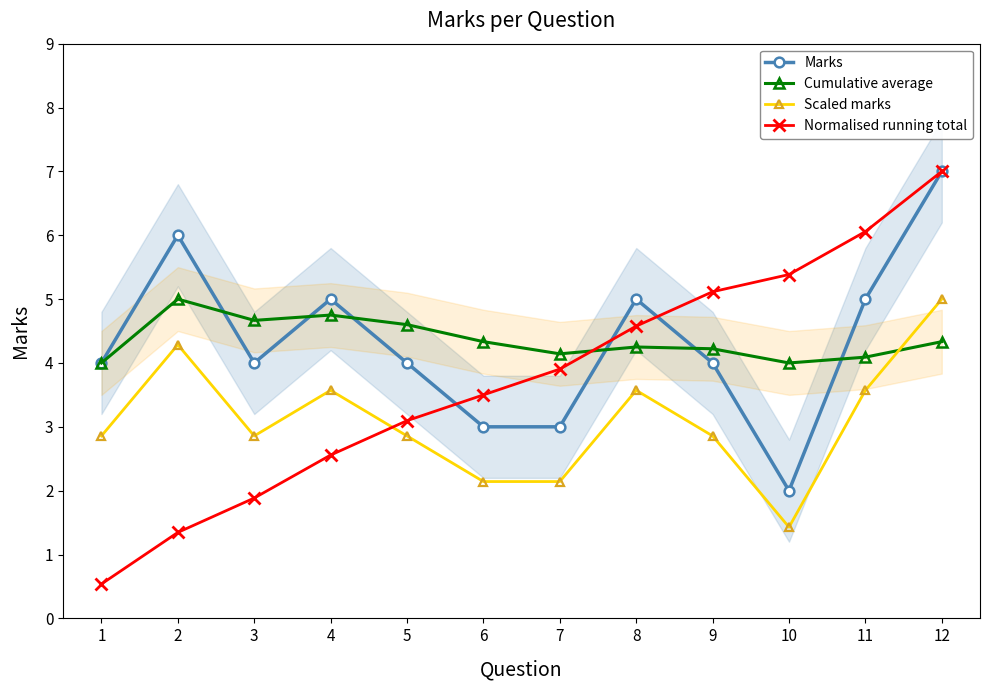

What is the maximum value shown in the chart?

7.0